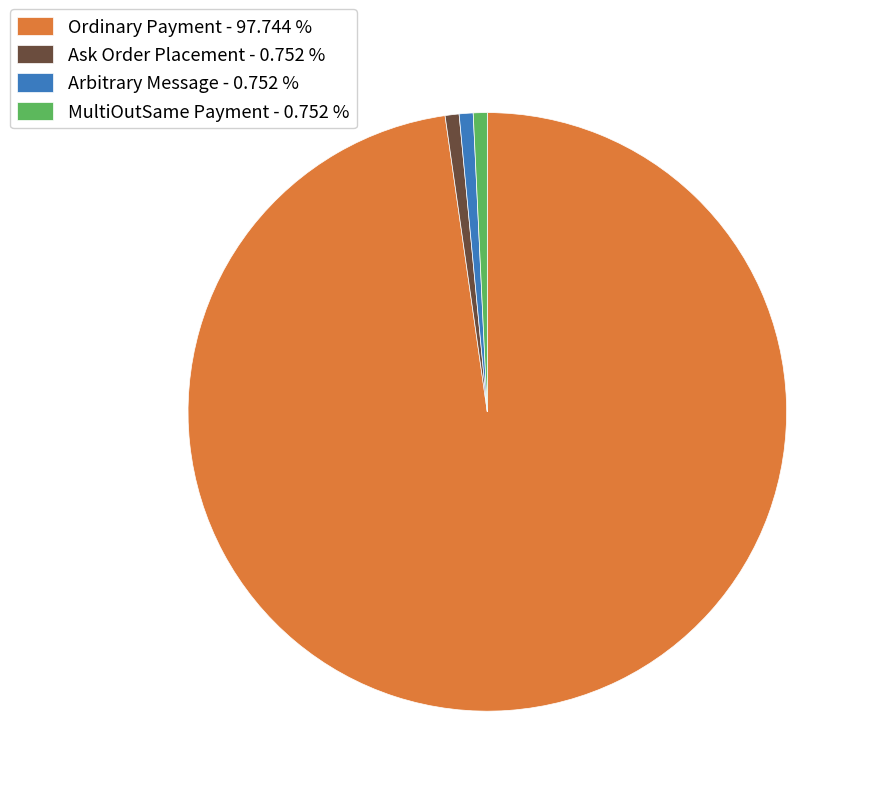

Approximately how many times larger is the value at MultiOutSame Payment - 0.752 % compared to Arbitrary Message - 0.752 %?

1.0